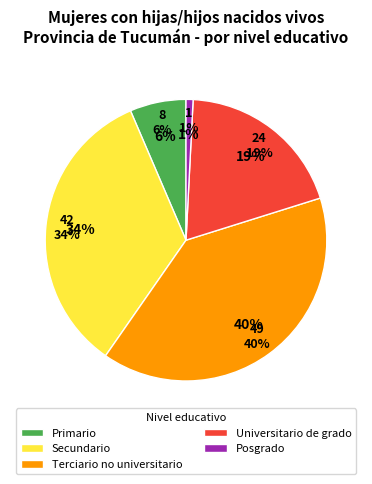

What portion of the pie excludes Terciario no universitario?

60.5%